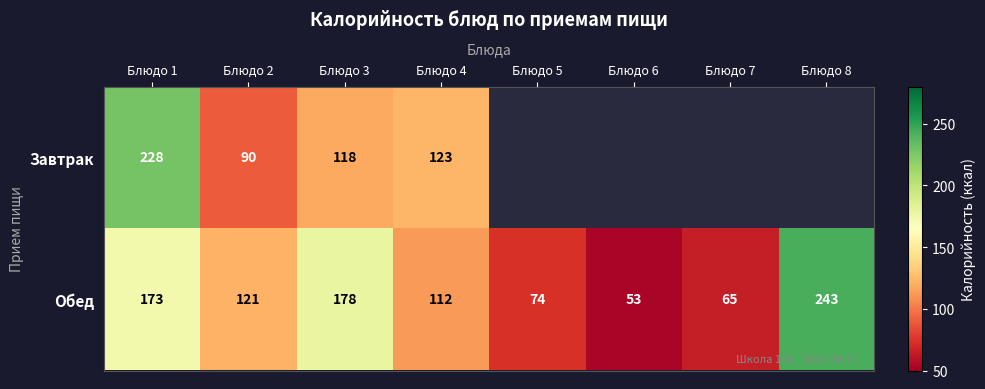

What is the spread (max minus min) of values at Блюдо 1?

55